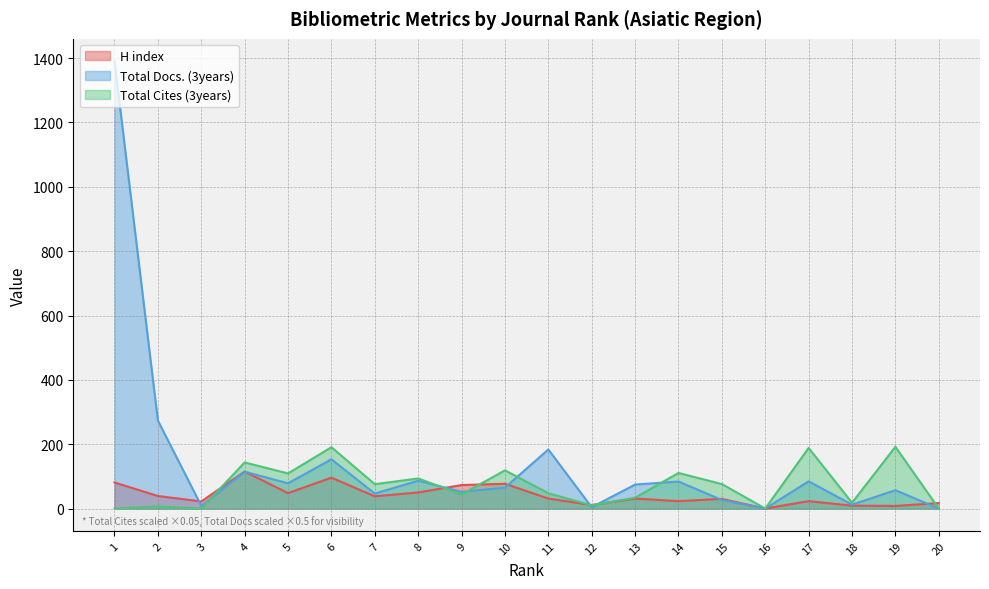

Count the number of data series in this chart.

3